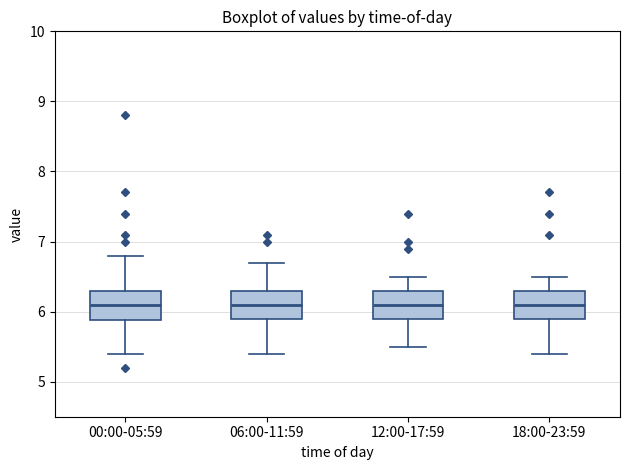

Reading left to right, read every box against the y-axis: the position of its median line, the range the box covers, and the ends of its whiskers. The values are not printed on the chart, so give them approximately, as read against the axis.

00:00-05:59: median 6.1, box 5.9 to 6.3, whiskers 5.4 to 6.8
06:00-11:59: median 6.1, box 5.9 to 6.3, whiskers 5.4 to 6.7
12:00-17:59: median 6.1, box 5.9 to 6.3, whiskers 5.5 to 6.5
18:00-23:59: median 6.1, box 5.9 to 6.3, whiskers 5.4 to 6.5